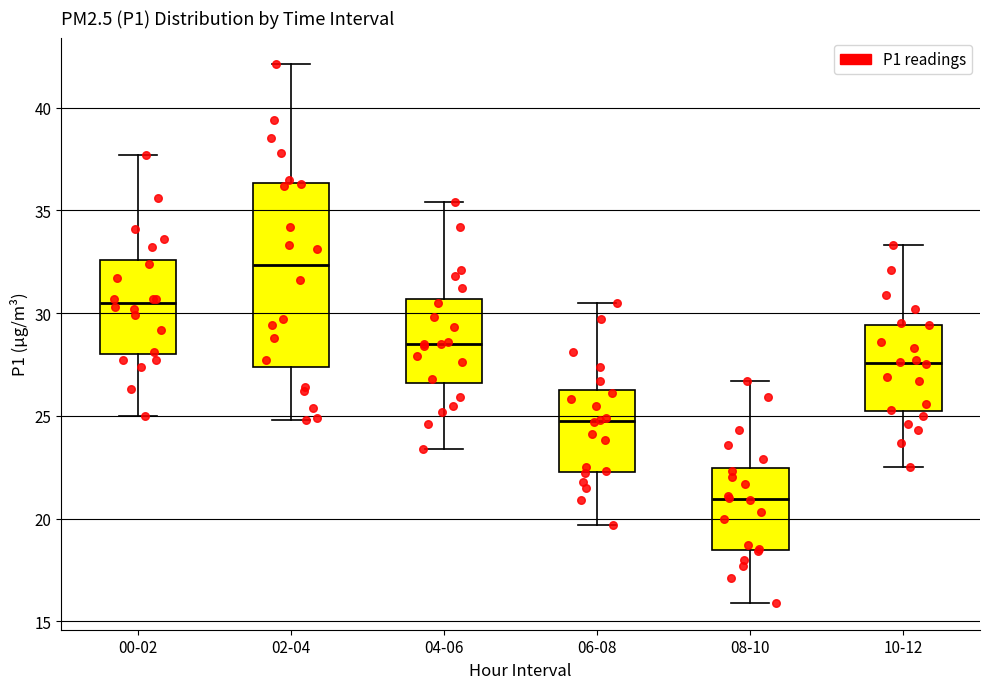

Reading left to right, transcribe this box plot: for each box, give where its median line is, the range the box spans, and where its two whiskers end, as read against the y-axis. The values are not printed on the chart, so give them approximately, as read against the axis.

00-02: median 30.5, box 28.0 to 32.5, whiskers 25.0 to 37.5
02-04: median 32.5, box 27.5 to 36.5, whiskers 25.0 to 42.0
04-06: median 28.5, box 26.5 to 30.5, whiskers 23.5 to 35.5
06-08: median 25.0, box 22.5 to 26.5, whiskers 19.5 to 30.5
08-10: median 21.0, box 18.5 to 22.5, whiskers 16.0 to 26.5
10-12: median 27.5, box 25.0 to 29.5, whiskers 22.5 to 33.5